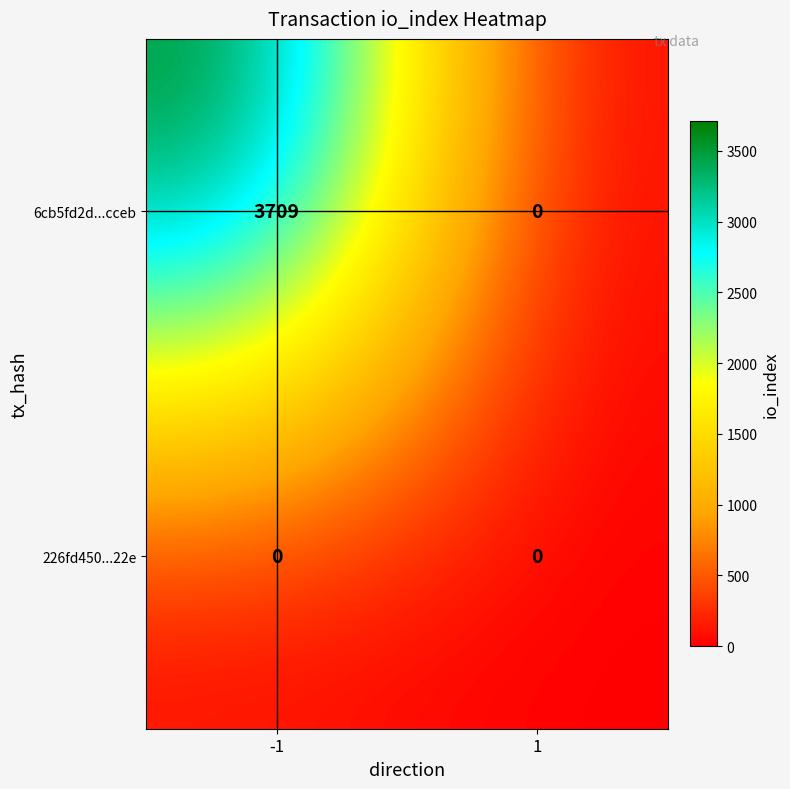

Rank the series by their average value, from highest to lowest.

6cb5fd2d...cceb, 226fd450...22e